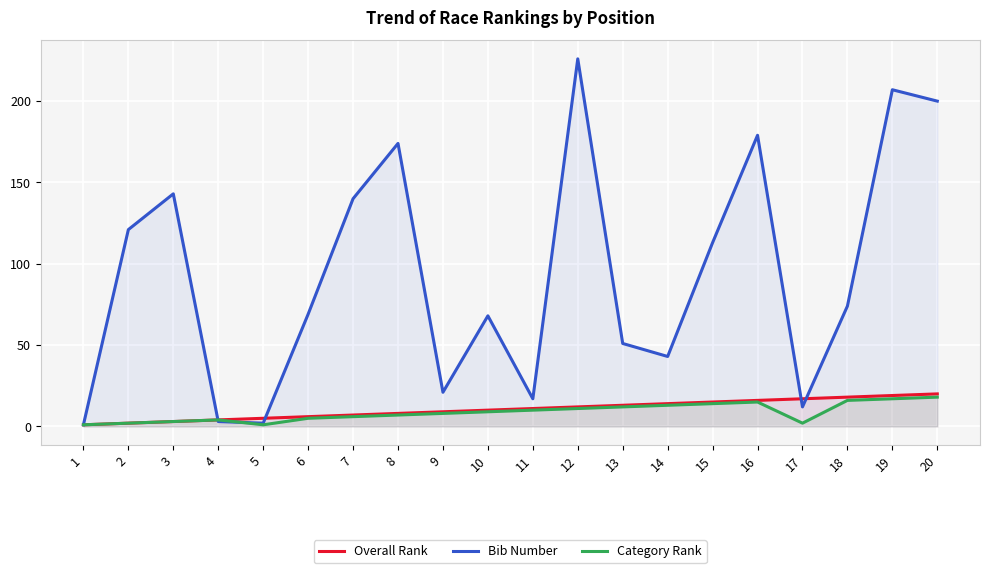

Reading left to right, extract all data points from this chart.

Overall Rank: 1	2	3	4	5	6	7	8	9	10	11	12	13	14	15	16	17	18	19	20
Bib Number: 1	121	143	3	2	69	140	174	21	68	17	226	51	43	113	179	12	74	207	200
Category Rank: 1	2	3	4	1	5	6	7	8	9	10	11	12	13	14	15	2	16	17	18